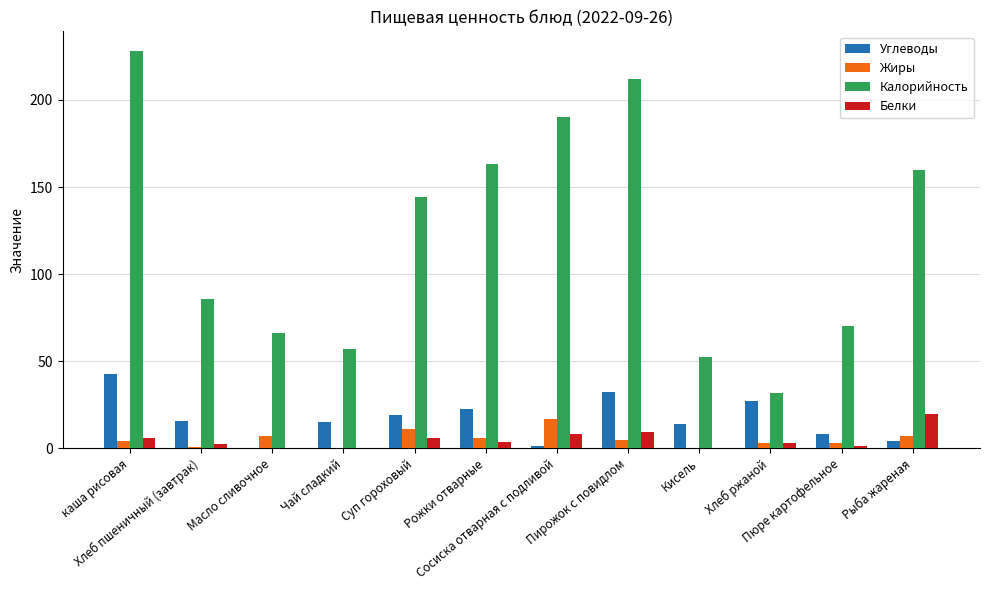

Are the bars grouped side by side (vs. stacked)?

Yes